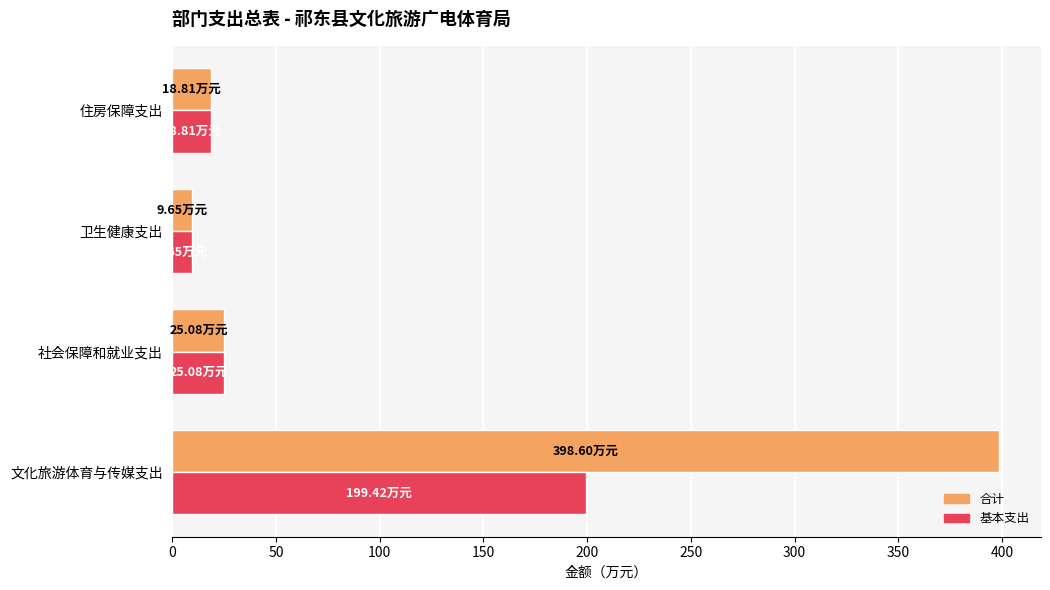

List the series in order of their overall mean, lowest first.

基本支出, 合计